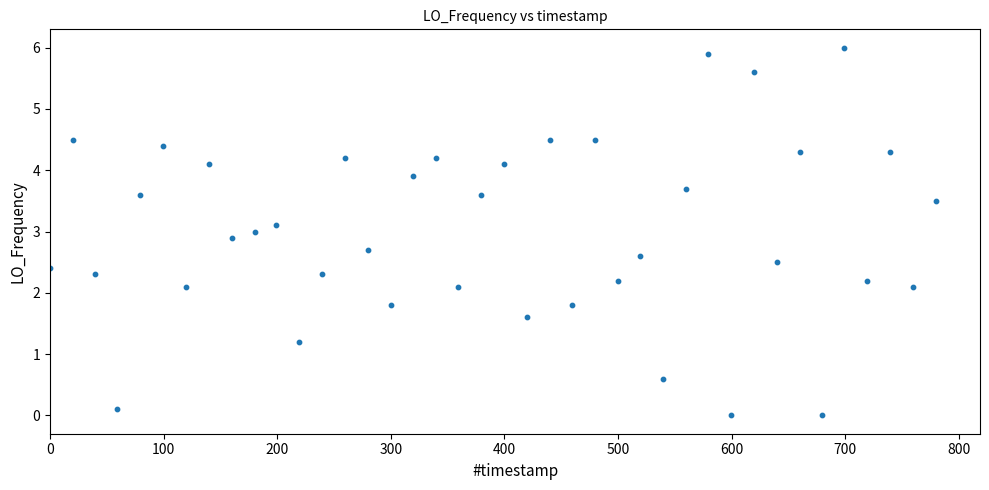

What is the range of X values (max minus min)?

779.8